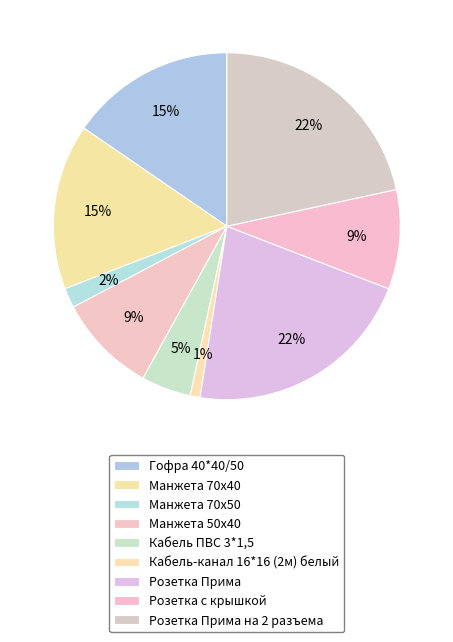

Is it true that Манжета 50х40 is 9% of the pie?

True